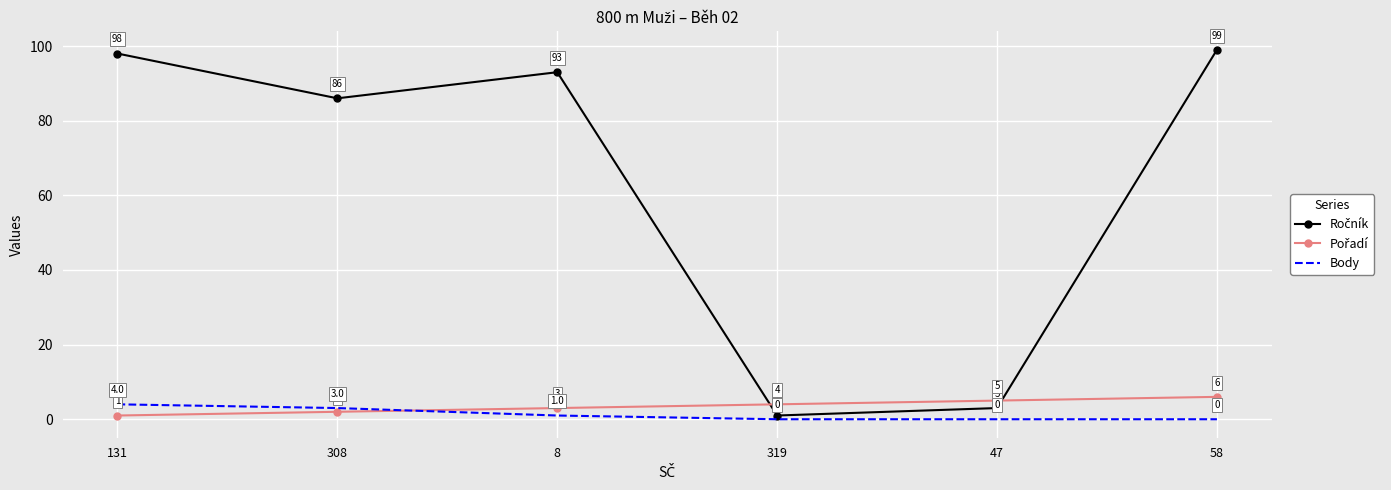

What is the total value across all series at 308?

91